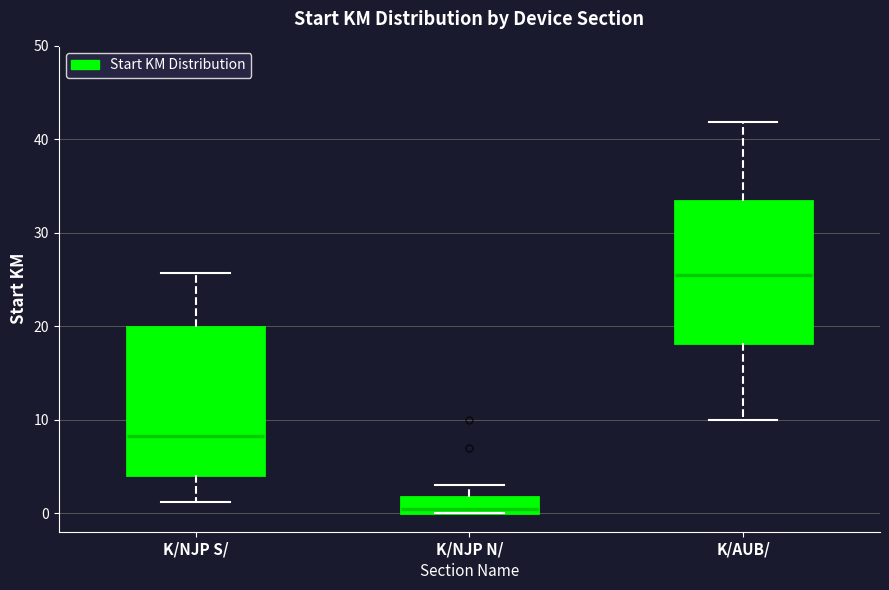

Reading left to right, read every box against the y-axis: the position of its median line, the range the box covers, and the ends of its whiskers. The values are not printed on the chart, so give them approximately, as read against the axis.

K/NJP S/: median 8, box 4 to 20, whiskers 1 to 26
K/NJP N/: median 0 (just above the box's lower edge), box 0 to 2, whiskers 0 to 3
K/AUB/: median 26, box 18 to 33, whiskers 10 to 42